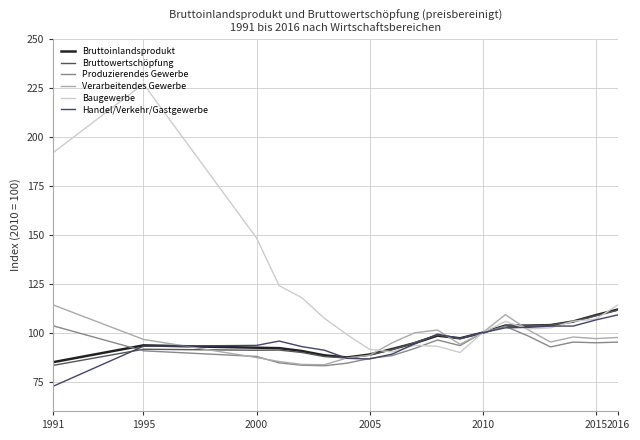

How many lines are shown in the chart?

6